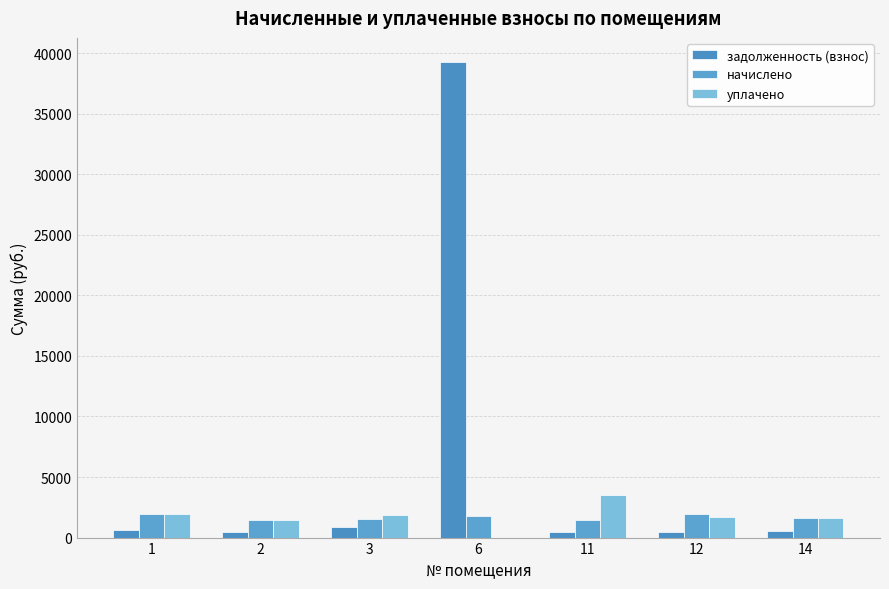

What value does the уплачено series have at 12?

1735.0